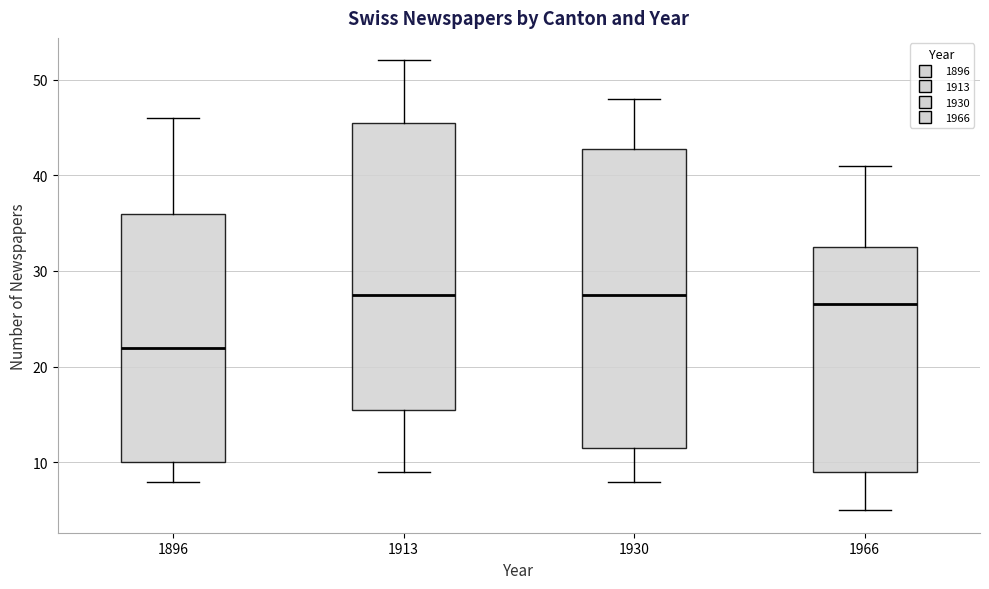

Which box's median line is the lowest?

1896